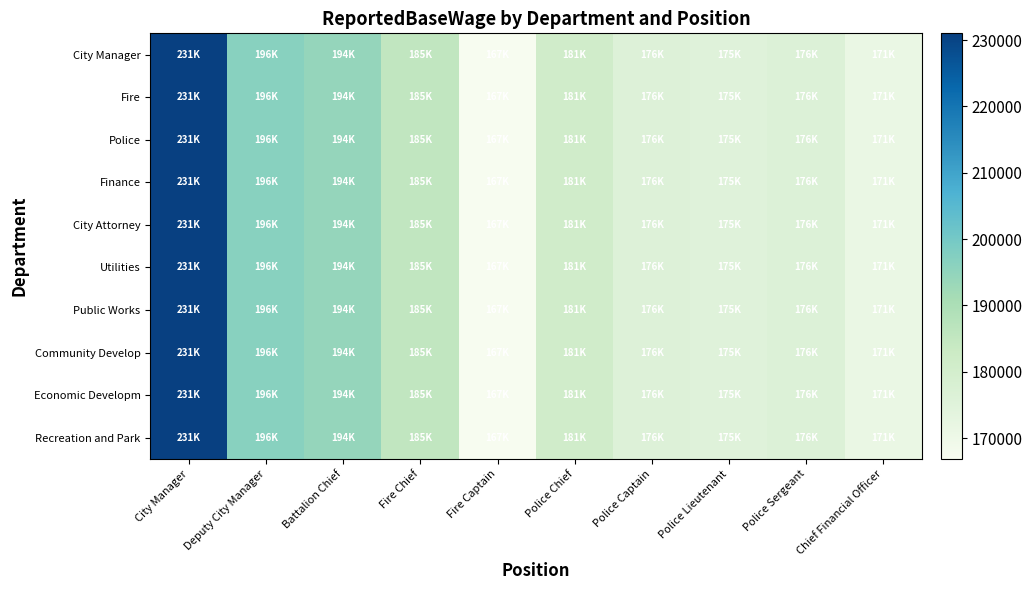

Reading left to right, list all the values displayed in this chart.

City Manager: City Manager=231010	Deputy City Manager=196494	Battalion Chief=194350	Fire Chief=185167	Fire Captain=166859	Police Chief=180996	Police Captain=176035	Police Lieutenant=174902	Police Sergeant=176299	Chief Financial Officer=171156
Fire: City Manager=231010	Deputy City Manager=196494	Battalion Chief=194350	Fire Chief=185167	Fire Captain=166859	Police Chief=180996	Police Captain=176035	Police Lieutenant=174902	Police Sergeant=176299	Chief Financial Officer=171156
Police: City Manager=231010	Deputy City Manager=196494	Battalion Chief=194350	Fire Chief=185167	Fire Captain=166859	Police Chief=180996	Police Captain=176035	Police Lieutenant=174902	Police Sergeant=176299	Chief Financial Officer=171156
Finance: City Manager=231010	Deputy City Manager=196494	Battalion Chief=194350	Fire Chief=185167	Fire Captain=166859	Police Chief=180996	Police Captain=176035	Police Lieutenant=174902	Police Sergeant=176299	Chief Financial Officer=171156
City Attorney: City Manager=231010	Deputy City Manager=196494	Battalion Chief=194350	Fire Chief=185167	Fire Captain=166859	Police Chief=180996	Police Captain=176035	Police Lieutenant=174902	Police Sergeant=176299	Chief Financial Officer=171156
Utilities: City Manager=231010	Deputy City Manager=196494	Battalion Chief=194350	Fire Chief=185167	Fire Captain=166859	Police Chief=180996	Police Captain=176035	Police Lieutenant=174902	Police Sergeant=176299	Chief Financial Officer=171156
Public Works: City Manager=231010	Deputy City Manager=196494	Battalion Chief=194350	Fire Chief=185167	Fire Captain=166859	Police Chief=180996	Police Captain=176035	Police Lieutenant=174902	Police Sergeant=176299	Chief Financial Officer=171156
Community Develop: City Manager=231010	Deputy City Manager=196494	Battalion Chief=194350	Fire Chief=185167	Fire Captain=166859	Police Chief=180996	Police Captain=176035	Police Lieutenant=174902	Police Sergeant=176299	Chief Financial Officer=171156
Economic Developm: City Manager=231010	Deputy City Manager=196494	Battalion Chief=194350	Fire Chief=185167	Fire Captain=166859	Police Chief=180996	Police Captain=176035	Police Lieutenant=174902	Police Sergeant=176299	Chief Financial Officer=171156
Recreation and Park: City Manager=231010	Deputy City Manager=196494	Battalion Chief=194350	Fire Chief=185167	Fire Captain=166859	Police Chief=180996	Police Captain=176035	Police Lieutenant=174902	Police Sergeant=176299	Chief Financial Officer=171156